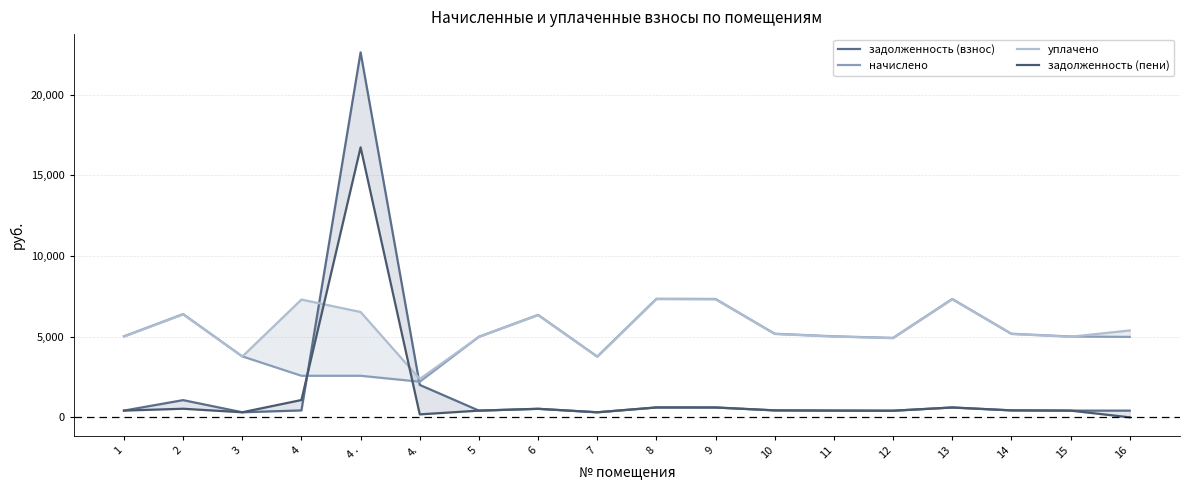

Which has a higher value, 1 or 7?

1